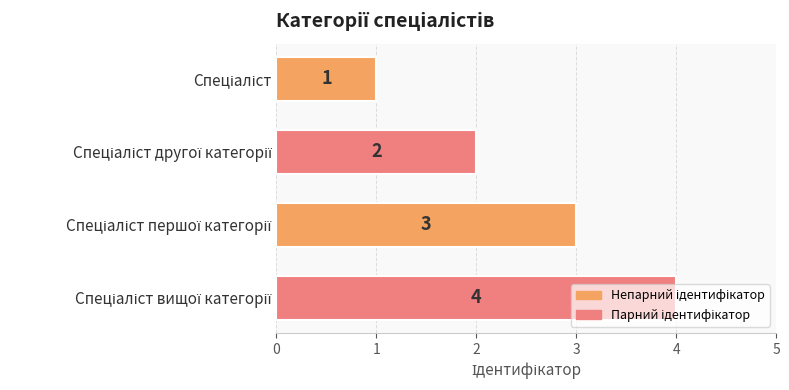

How many values are below 3?

2